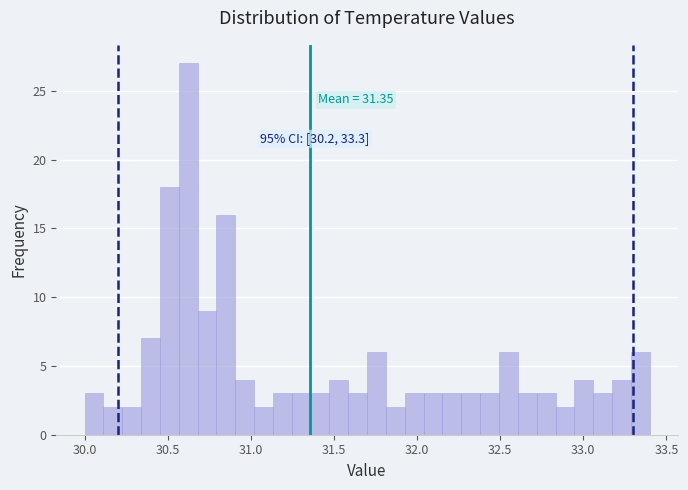

Read against the x-axis, roughly where is the centre of the tallest bar?

30.60